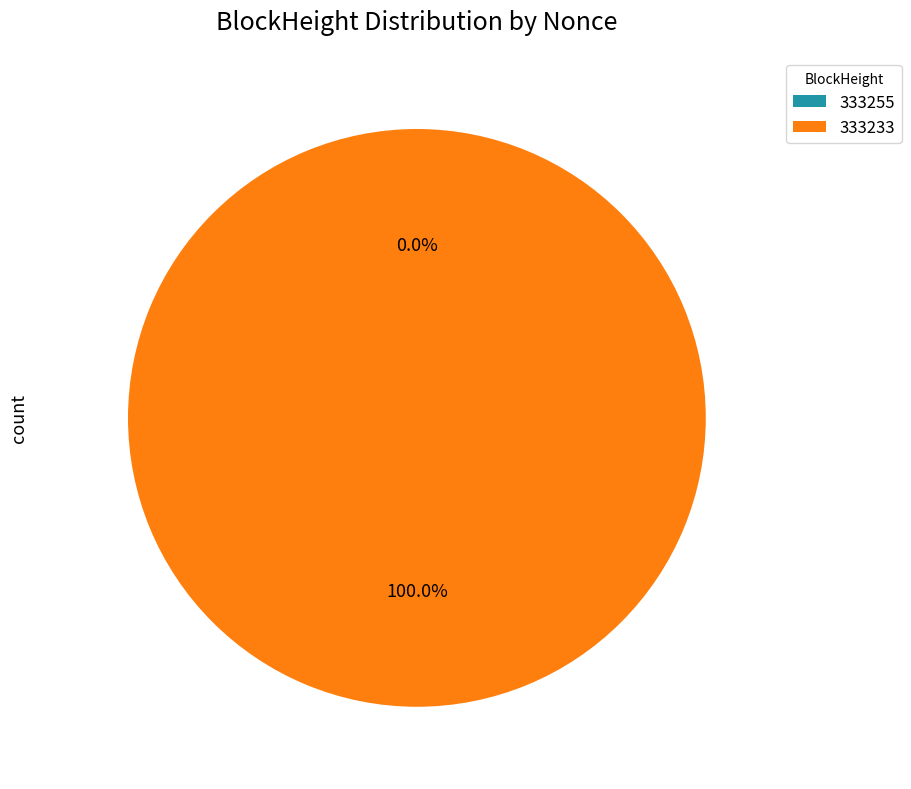

How many segments does this pie chart have?

2